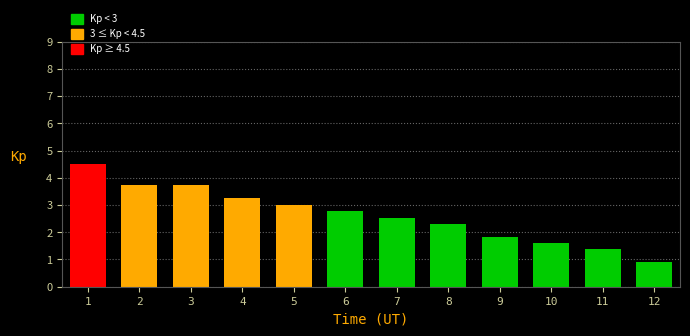

What is the ratio of the value at 12 to the value at 11?

0.7